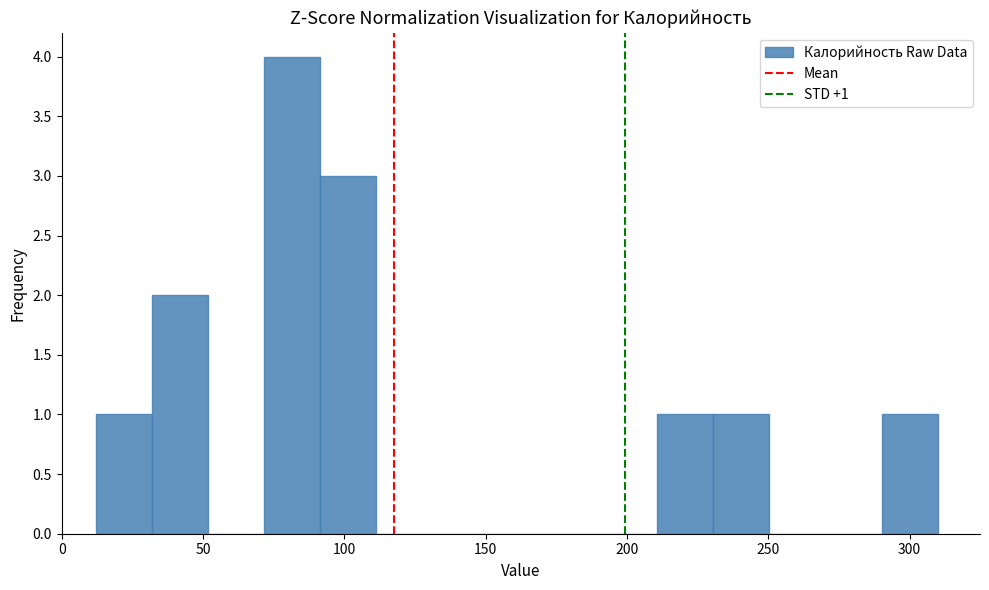

Read against the x-axis, roughly where is the centre of the tallest bar?

80